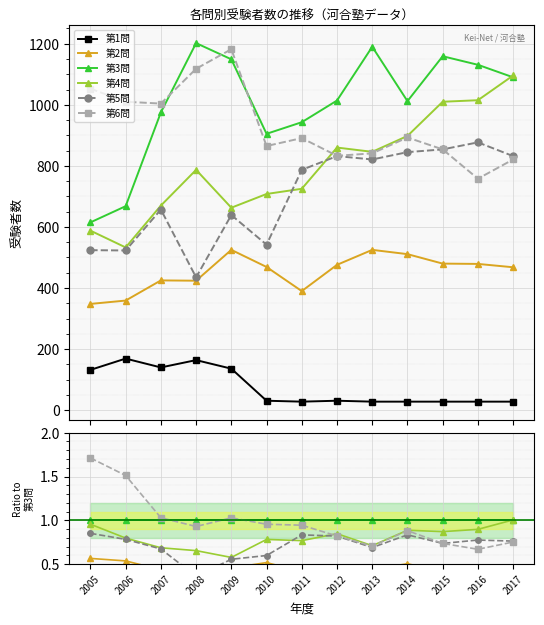

Is it true that 第4問 equals 0.6 at 2012?

False